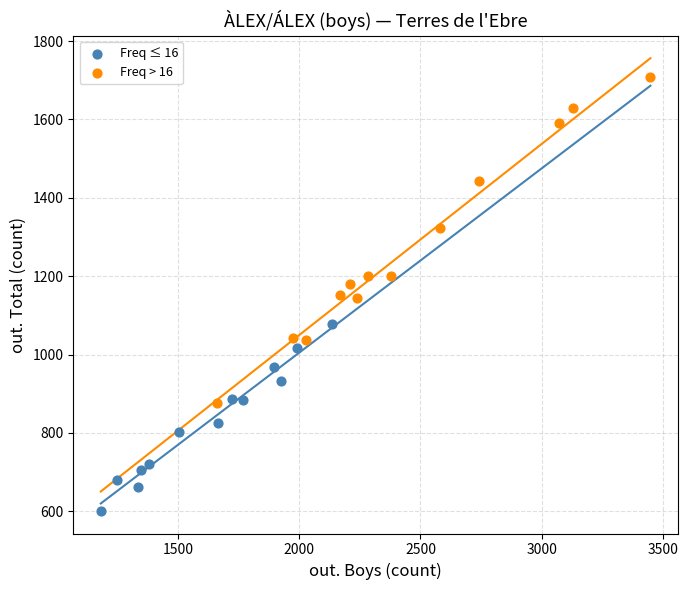

Which series has the largest Y range (max minus min)?

Freq > 16